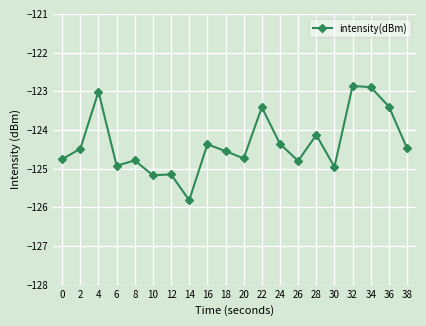

At which label is the value closest to -124?

28